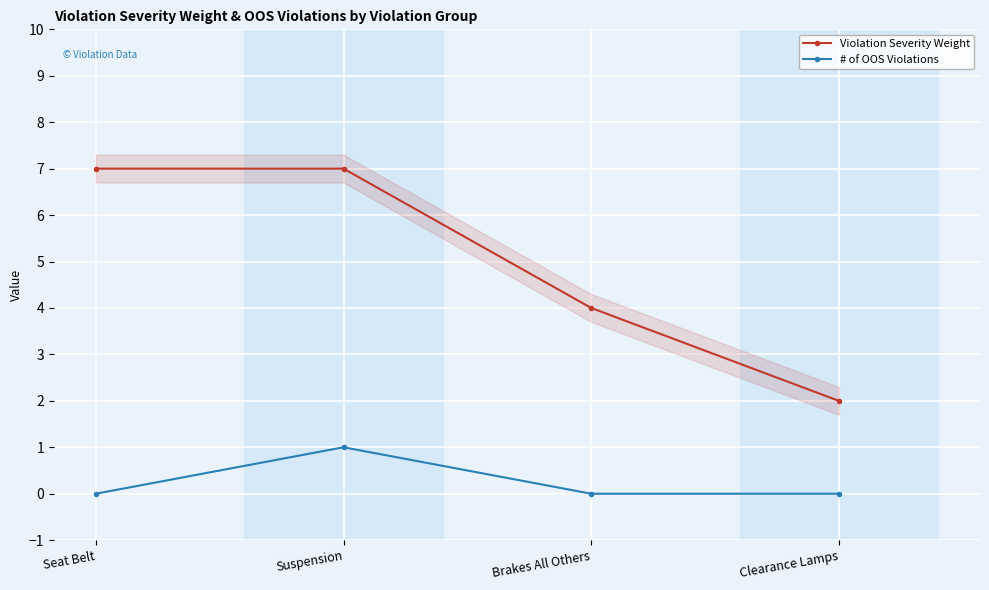

What is the sum of the # of OOS Violations values at Clearance Lamps and Suspension?

1